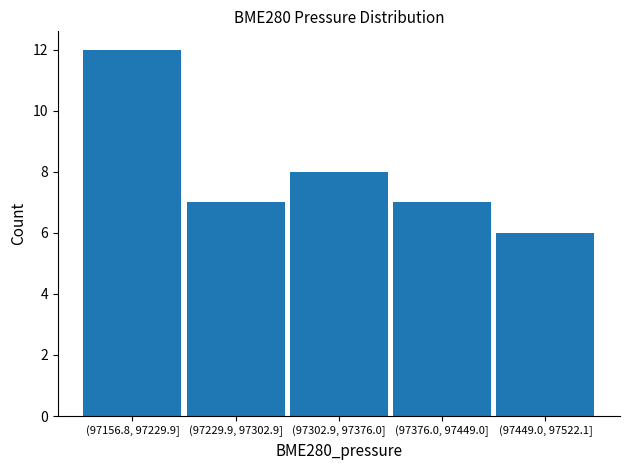

Reading left to right, what are all the values shown in this chart?

(97156.8, 97229.9]=12	(97229.9, 97302.9]=7	(97302.9, 97376.0]=8	(97376.0, 97449.0]=7	(97449.0, 97522.1]=6